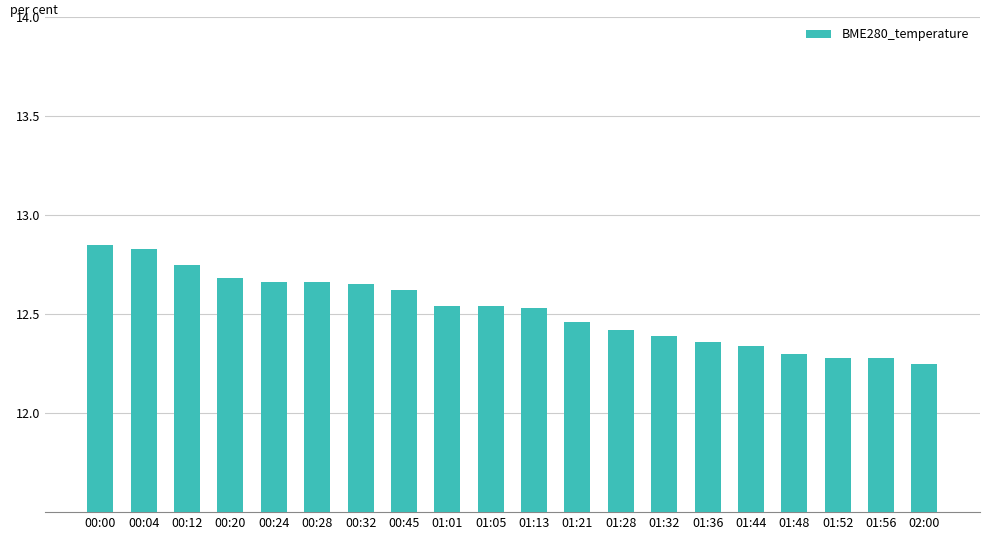

What position from the left is 01:44?

16